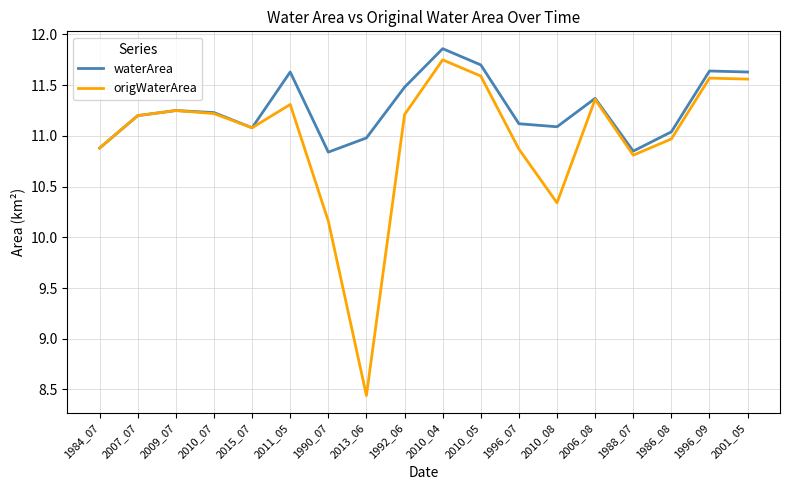

Which series has the largest total across all categories?

waterArea